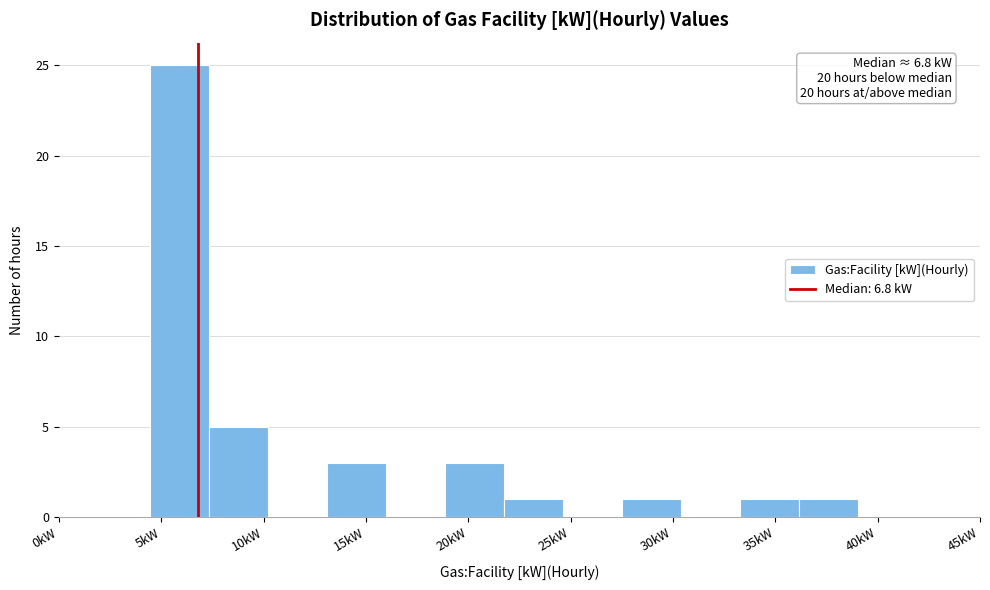

Which range on the x-axis has the tallest bar?

4.5 to 7.5